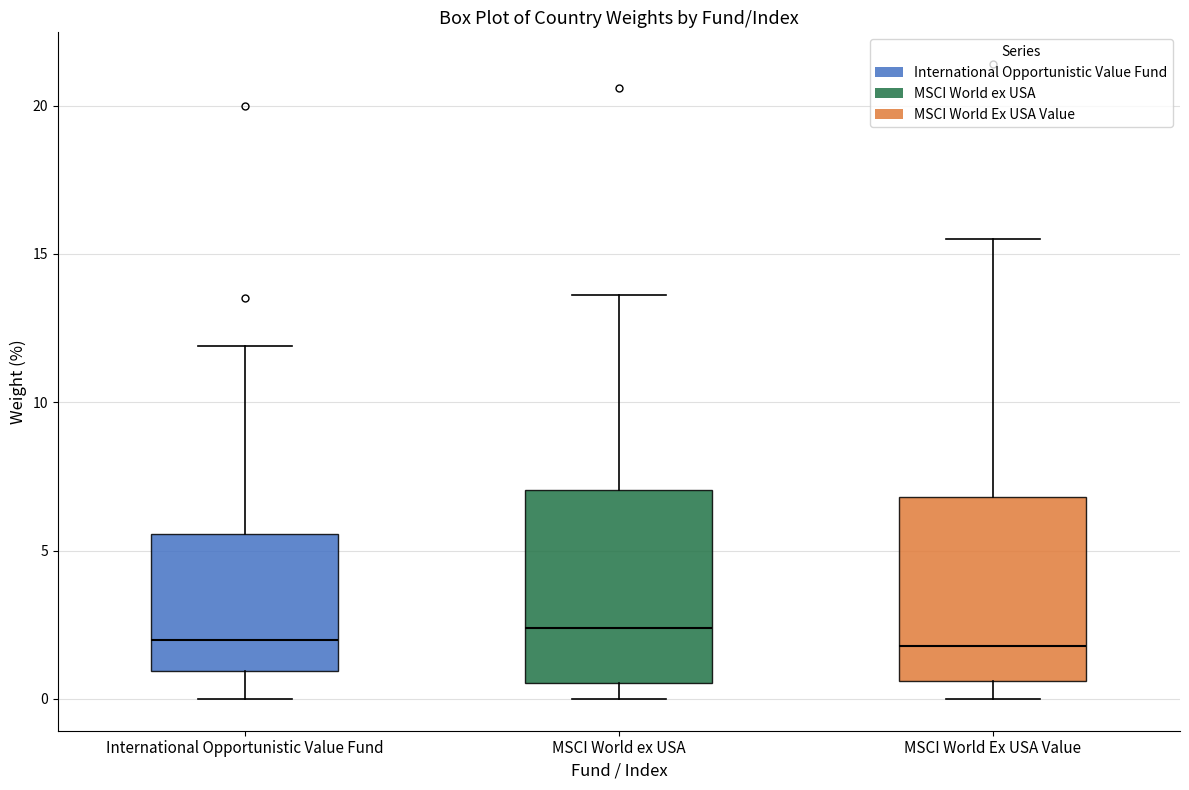

Reading left to right, transcribe this box plot: for each box, give where its median line is, the range the box spans, and where its two whiskers end, as read against the y-axis. The values are not printed on the chart, so give them approximately, as read against the axis.

International Opportunistic Value Fund: median 2.0, box 1.0 to 5.5, whiskers 0.0 to 12.0
MSCI World ex USA: median 2.5, box 0.5 to 7.0, whiskers 0.0 to 13.5
MSCI World Ex USA Value: median 2.0, box 0.5 to 7.0, whiskers 0.0 to 15.5